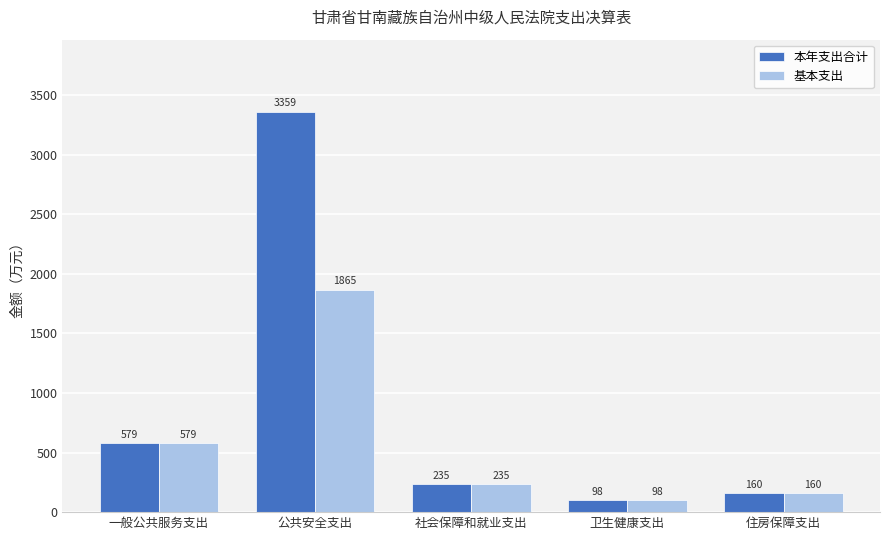

True or false: 本年支出合计 has a value of 306.2 at 一般公共服务支出.

False